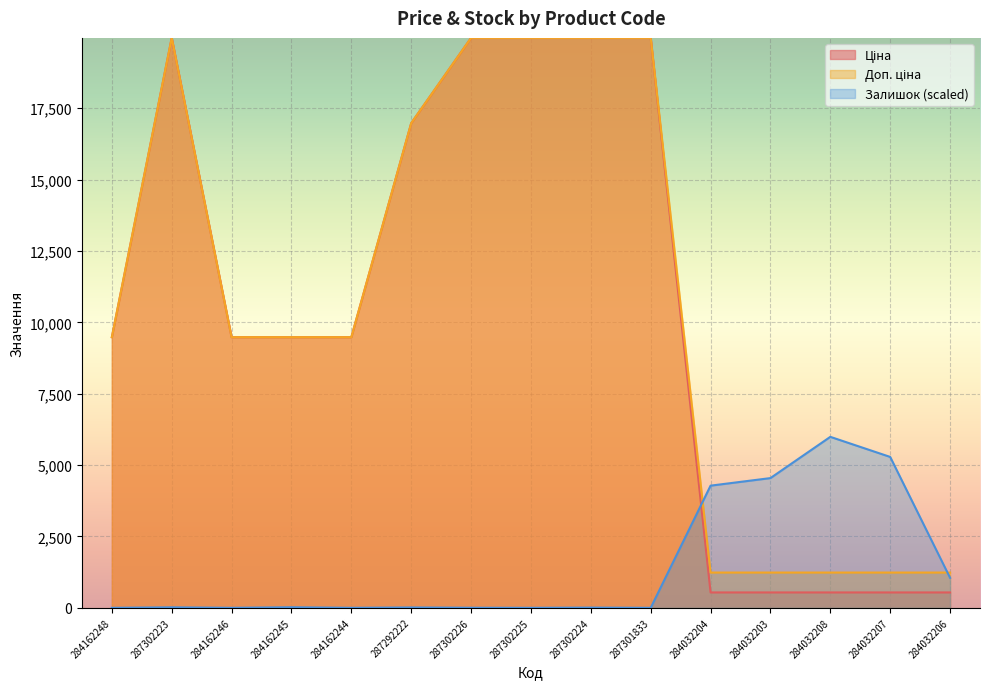

Reading left to right, list all the values displayed in this chart.

Ціна: 284162248=9480.1	287302223=19964.2	284162246=9480.1	284162245=9480.1	284162244=9480.1	287292222=16976.3	287302226=19964.2	287302225=19964.2	287302224=19964.2	287301833=19964.2	284032204=539.0	284032203=539.0	284032208=539.0	284032207=539.0	284032206=539.0
Доп. ціна: 284162248=9480.1	287302223=19964.2	284162246=9480.1	284162245=9480.1	284162244=9480.1	287292222=16976.3	287302226=19964.2	287302225=19964.2	287302224=19964.2	287301833=19964.2	284032204=1235.4	284032203=1235.4	284032208=1235.4	284032207=1235.4	284032206=1235.4
Залишок: 284162248=0.0	287302223=17.7	284162246=0.0	284162245=20.2	284162244=0.0	287292222=12.6	287302226=2.5	287302225=0.0	287302224=7.6	287301833=0.0	284032204=4279.5	284032203=4544.3	284032208=5989.3	284032207=5285.7	284032206=1051.6